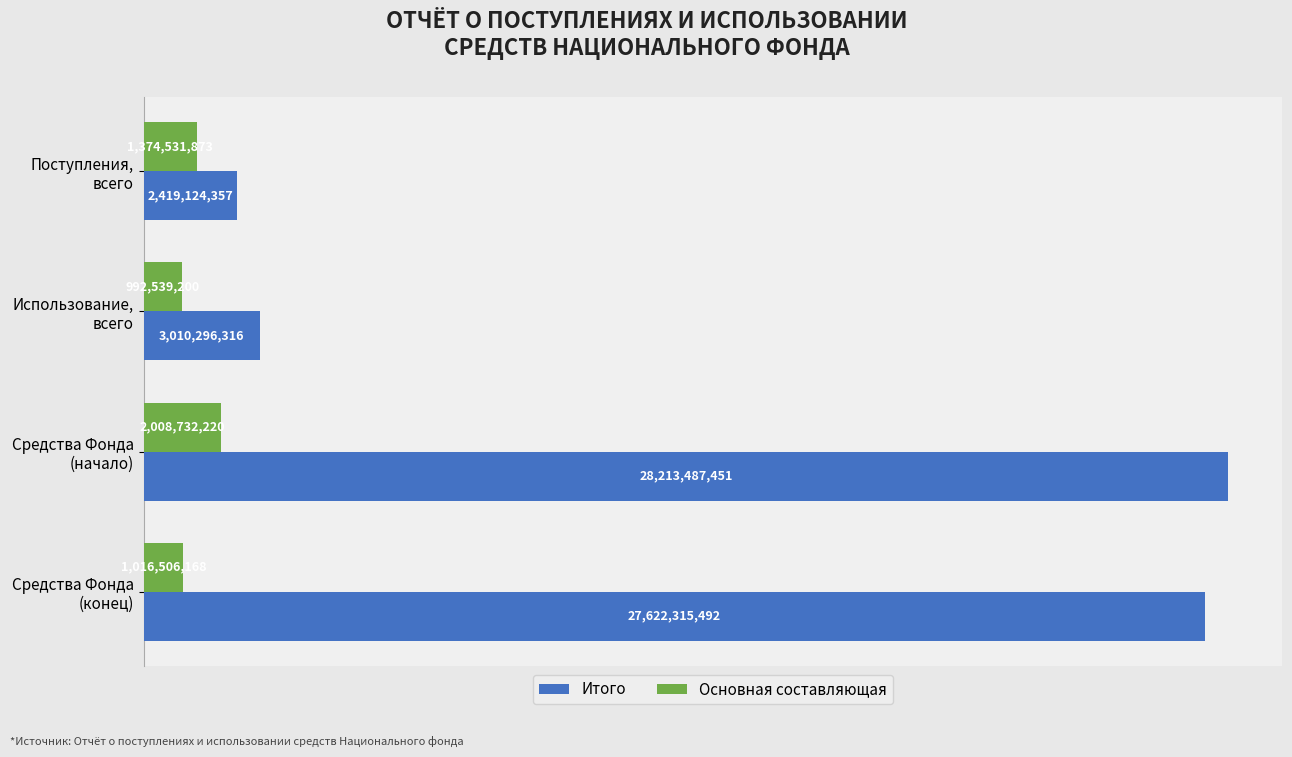

List the labels in order of Итого value, largest first.

Средства Фонда
(начало), Средства Фонда
(конец), Использование,
всего, Поступления,
всего